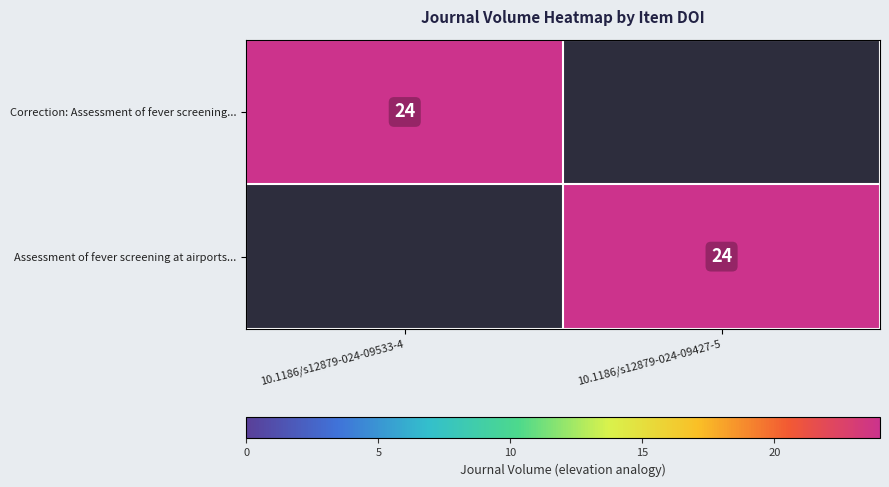

The Correction: Assessment of fever screening... series shows 24 at 10.1186/s12879-024-09533-4. True or false?

True